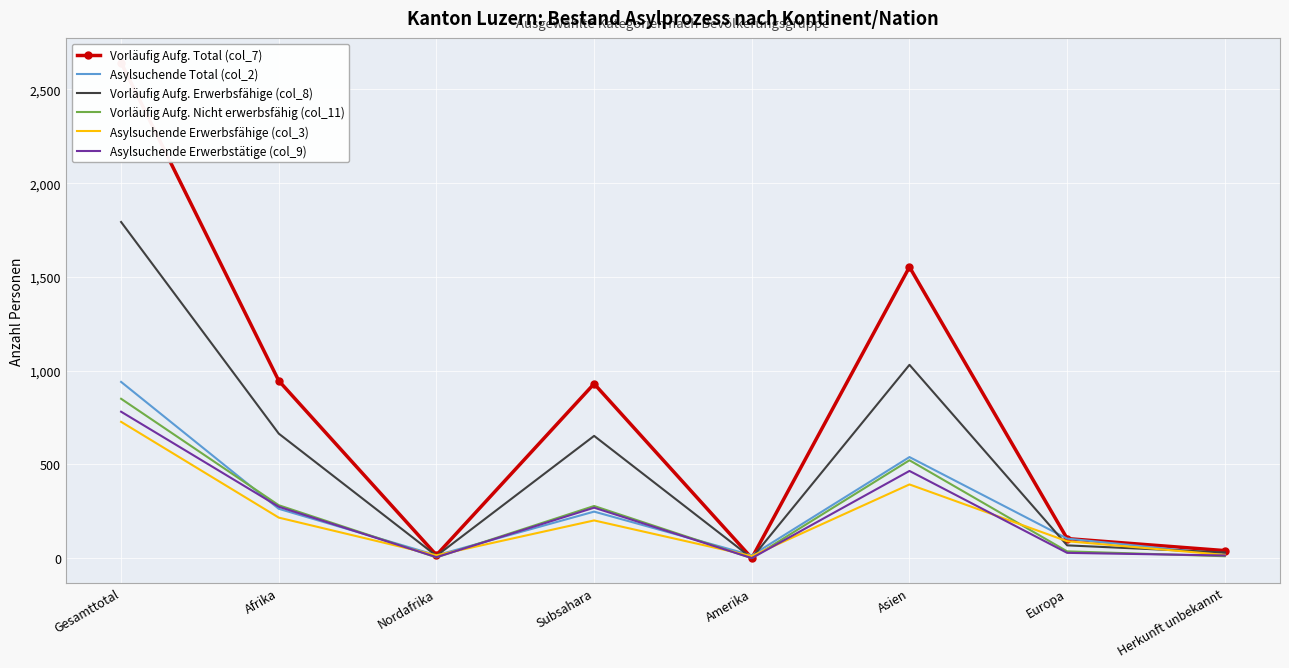

Rank the categories by Vorläufig Aufg. Total (col_7) value from lowest to highest.

Amerika, Nordafrika, Herkunft unbekannt, Europa, Subsahara, Afrika, Asien, Gesamttotal